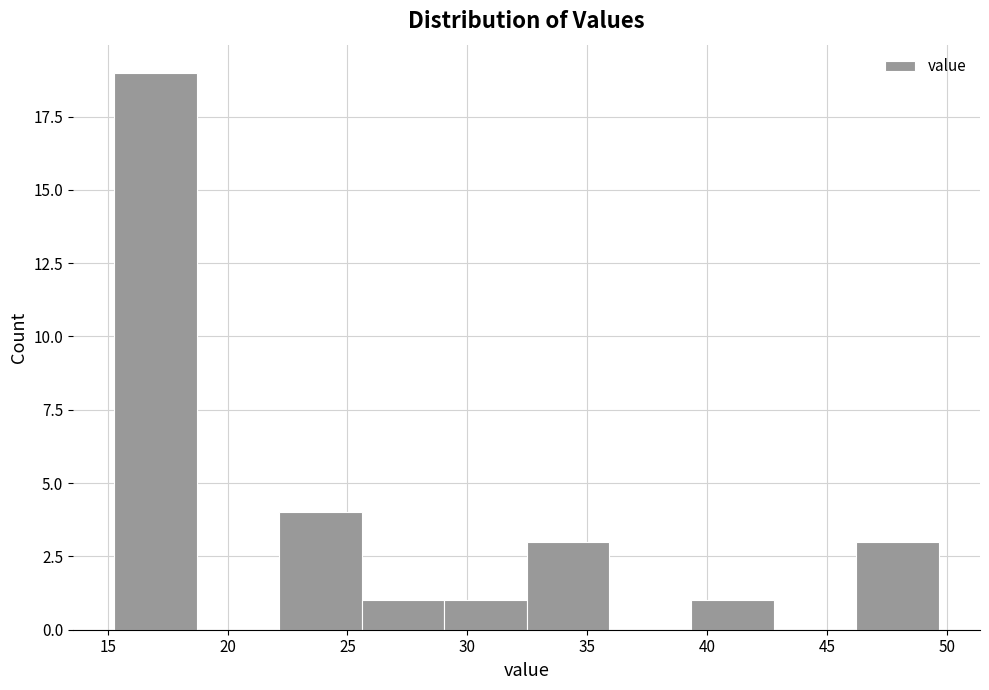

What is the height of the bar covering 32.5 to 36.0 on the x-axis? Neither the bar edges nor the heights are printed on the chart, so give them approximately, as read against the axes.

3